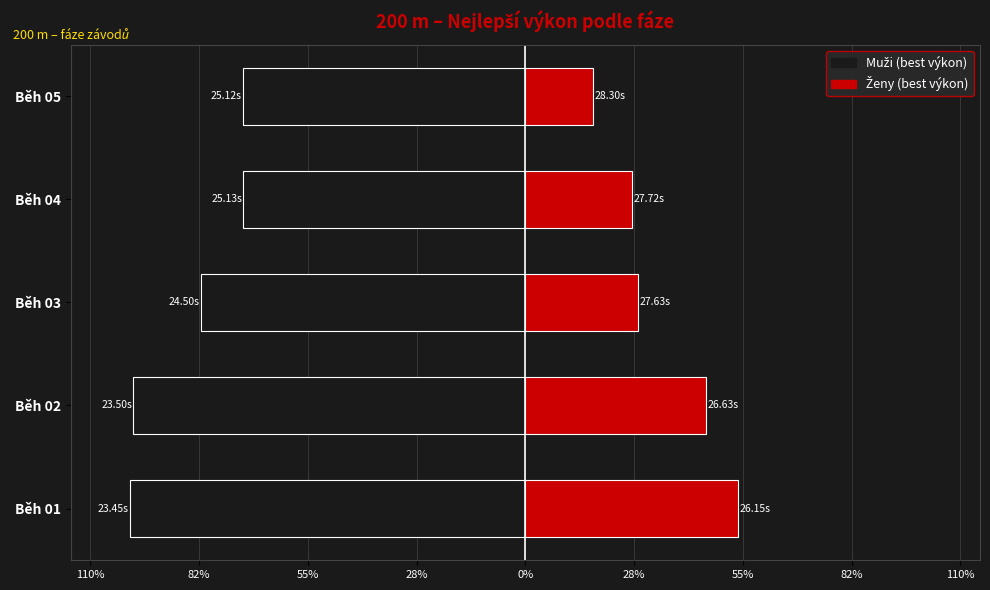

Between Běh 03 and Běh 01, which is larger?

Běh 03